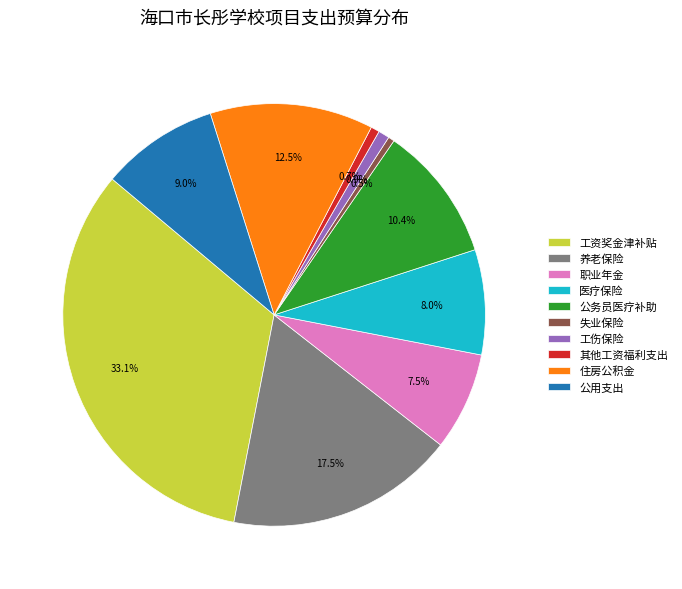

Is 医疗保险 the majority of the pie?

No